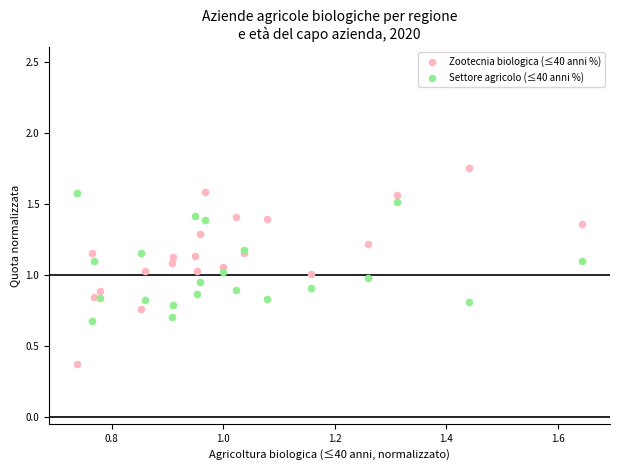

Which series has the widest spread of Y values?

Zootecnia biologica (≤40 anni %)